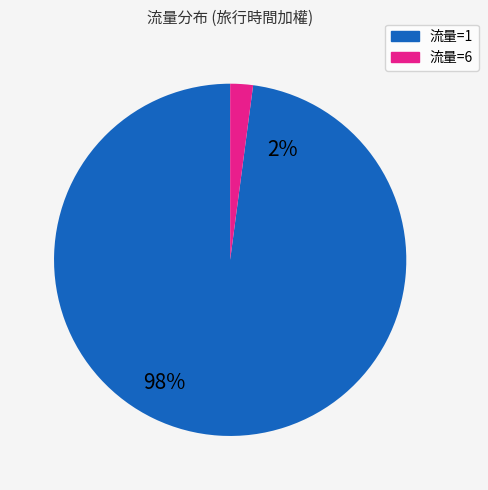

Rank the categories by value from lowest to highest.

流量=6, 流量=1